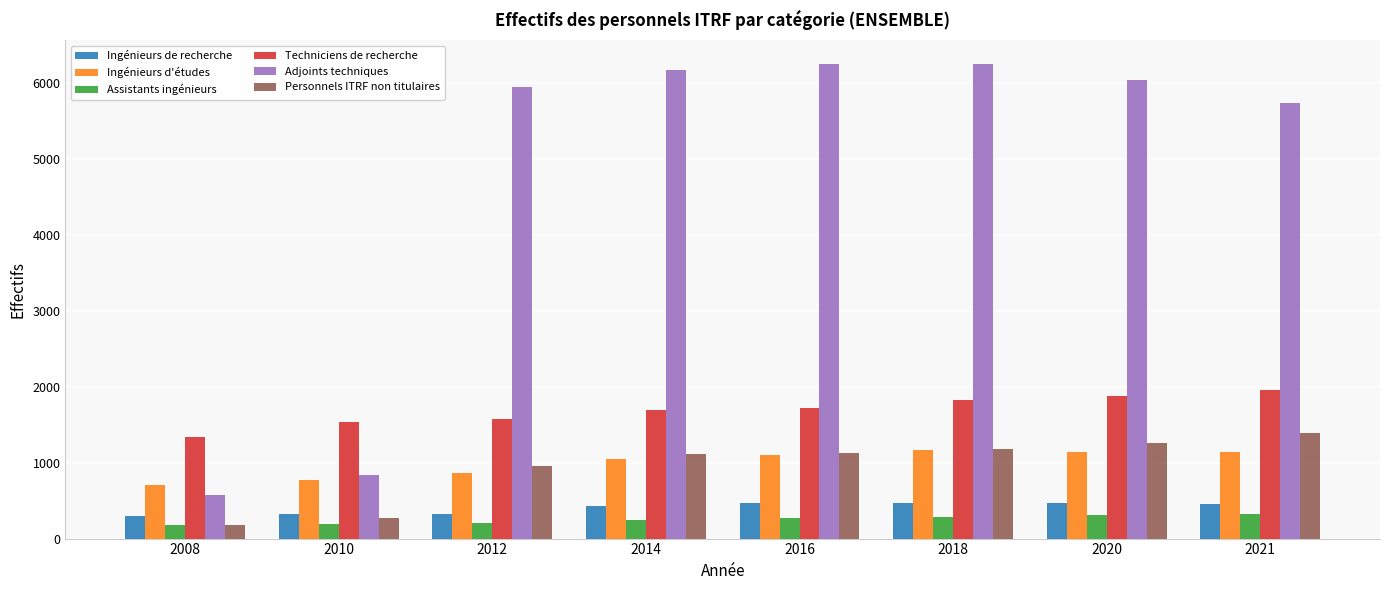

What is the value of the Techniciens de recherche bar at the 4th from the left?

1693